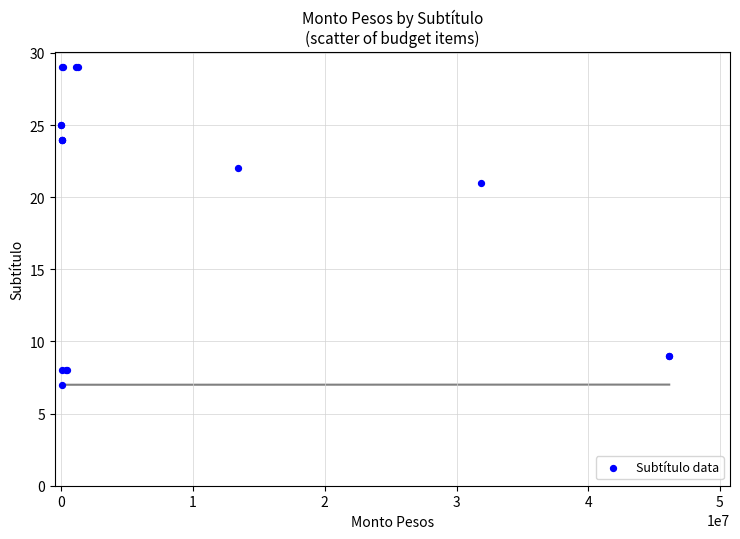

What Y value in the scatter plot is closest to 18?

21